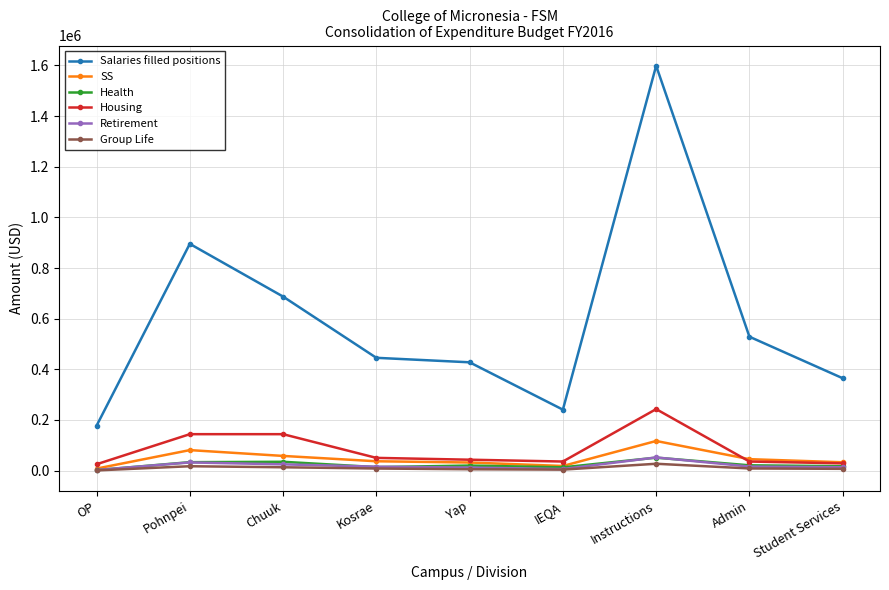

True or false: Salaries filled positions and Health cross at least once.

False